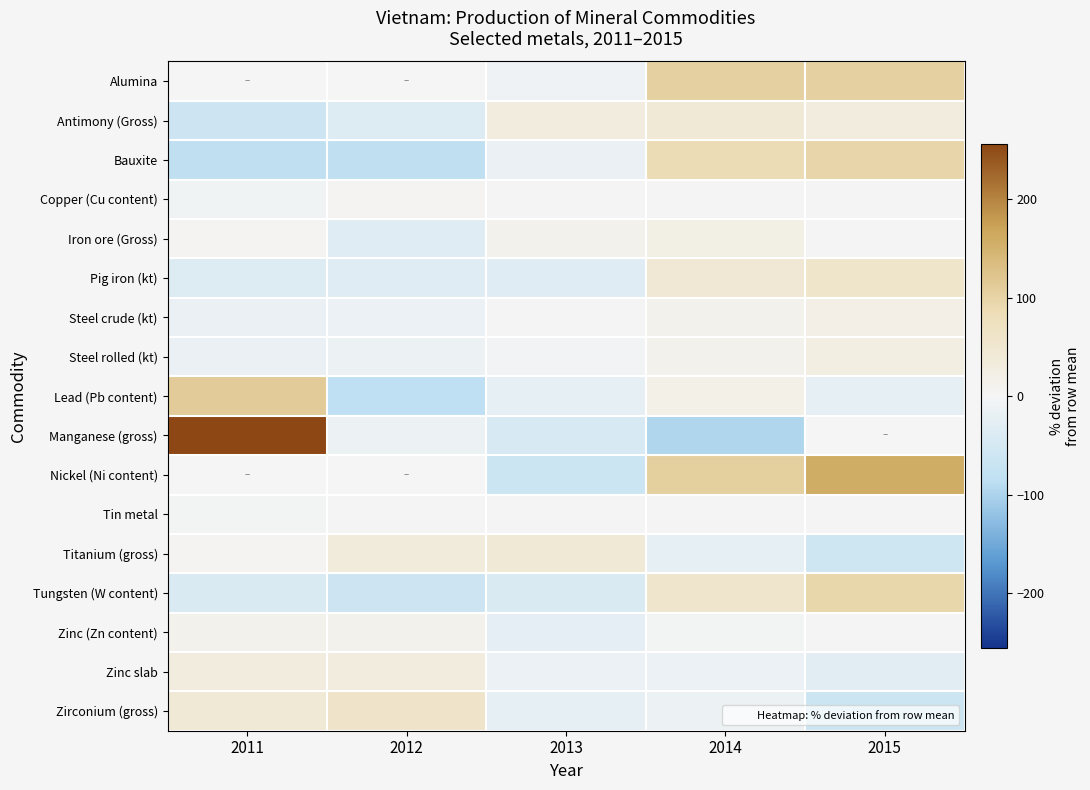

At which label is Antimony (Gross) closest to -10?

2012